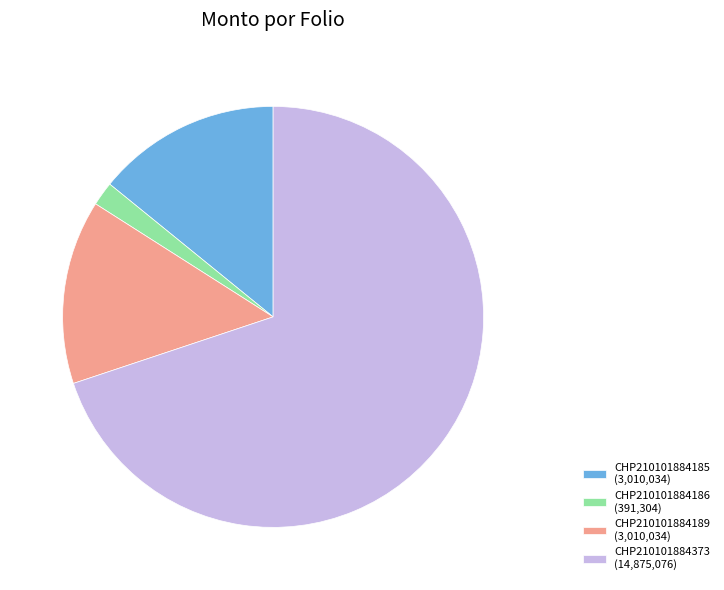

Which has a higher value, CHP210101884373 or CHP210101884185?

CHP210101884373